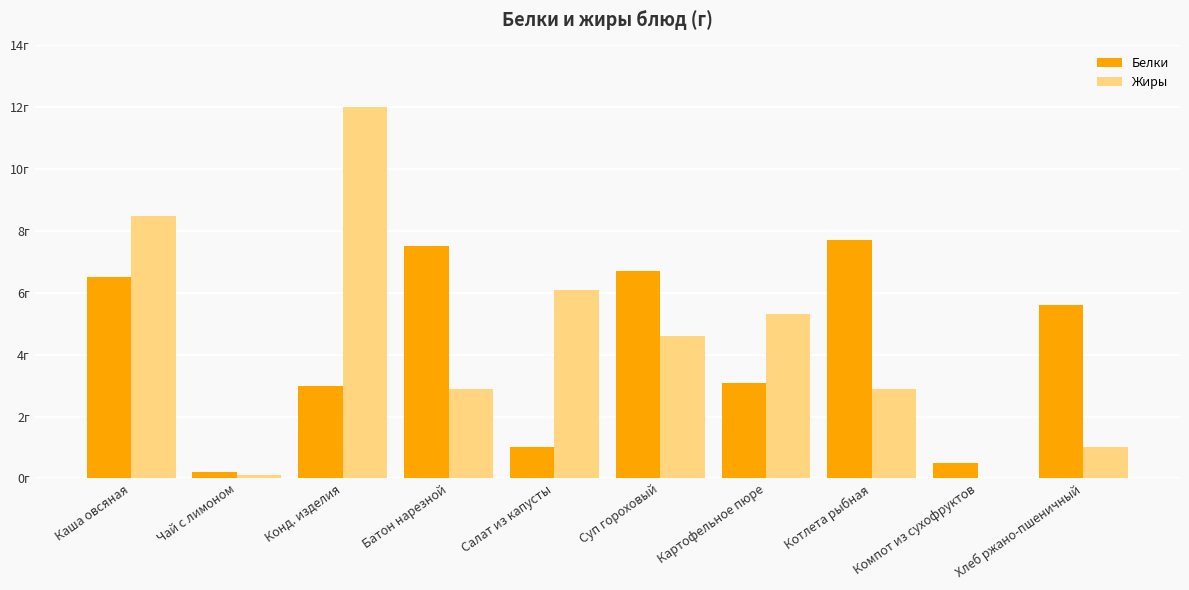

Reading right to left, extract all data points from this chart.

Белки: Хлеб ржано-пшеничный=5.6	Компот из сухофруктов=0.5	Котлета рыбная=7.7	Картофельное пюре=3.1	Суп гороховый=6.7	Салат из капусты=1.0	Батон нарезной=7.5	Конд. изделия=3.0	Чай с лимоном=0.2	Каша овсяная=6.5
Жиры: Хлеб ржано-пшеничный=1.0	Компот из сухофруктов=0.0	Котлета рыбная=2.9	Картофельное пюре=5.3	Суп гороховый=4.6	Салат из капусты=6.1	Батон нарезной=2.9	Конд. изделия=12.0	Чай с лимоном=0.1	Каша овсяная=8.5